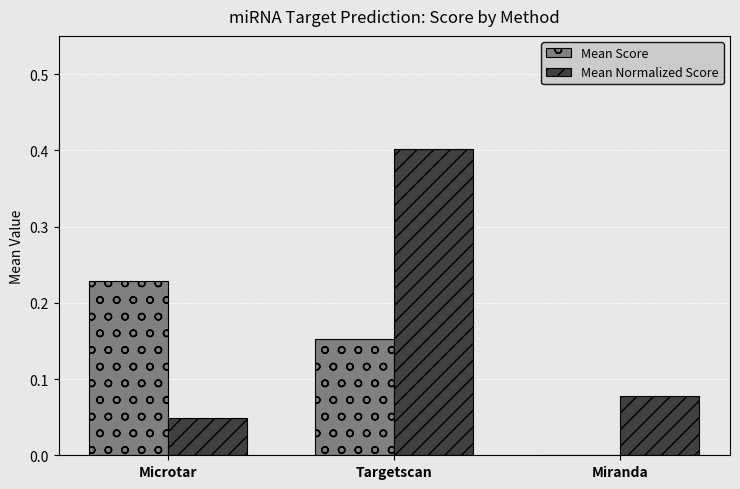

Which series changed the most between Microtar and Targetscan?

Mean Normalized Score